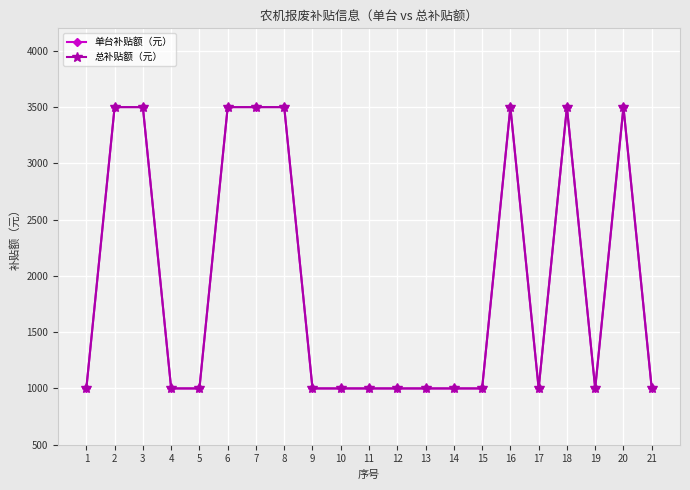

At which label does 单台补贴额（元） reach its minimum?

1